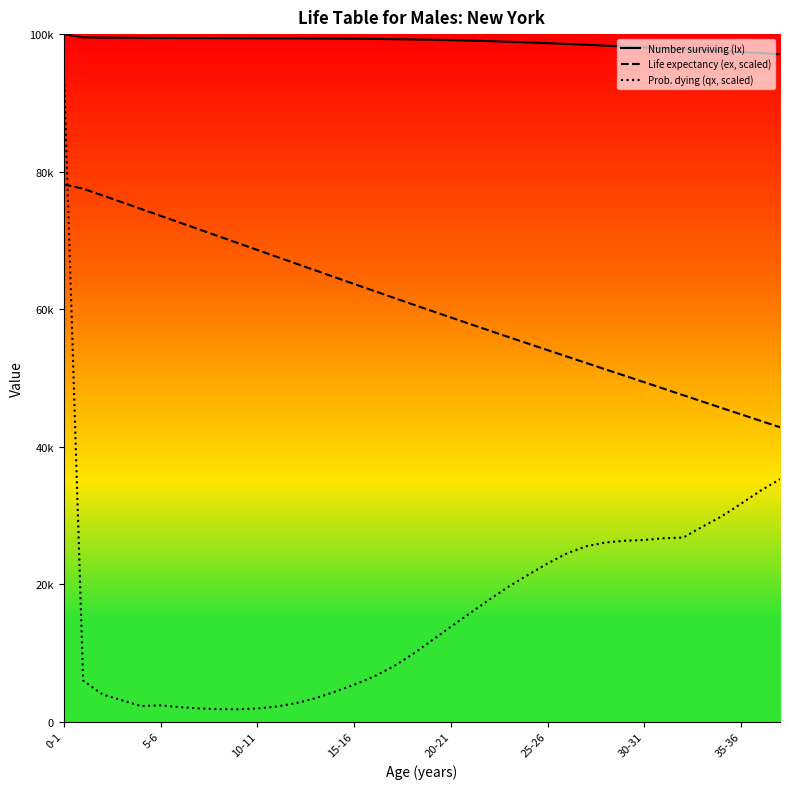

What is the sum of all Life expectancy (ex, scaled) values?

2295521.0